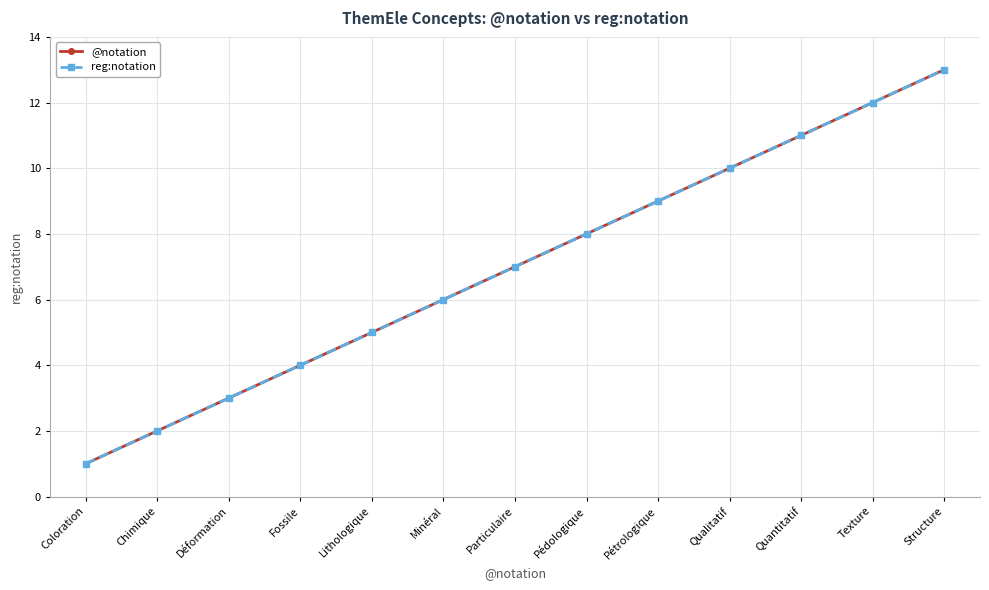

What is the sum of all reg:notation values?

91